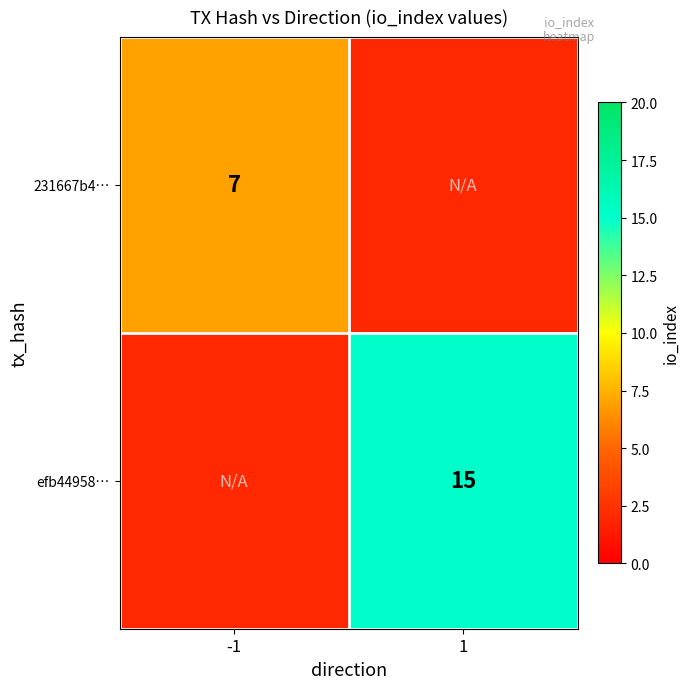

Is the value of efb44958… at 1 greater than the value of 231667b4… at -1?

Yes